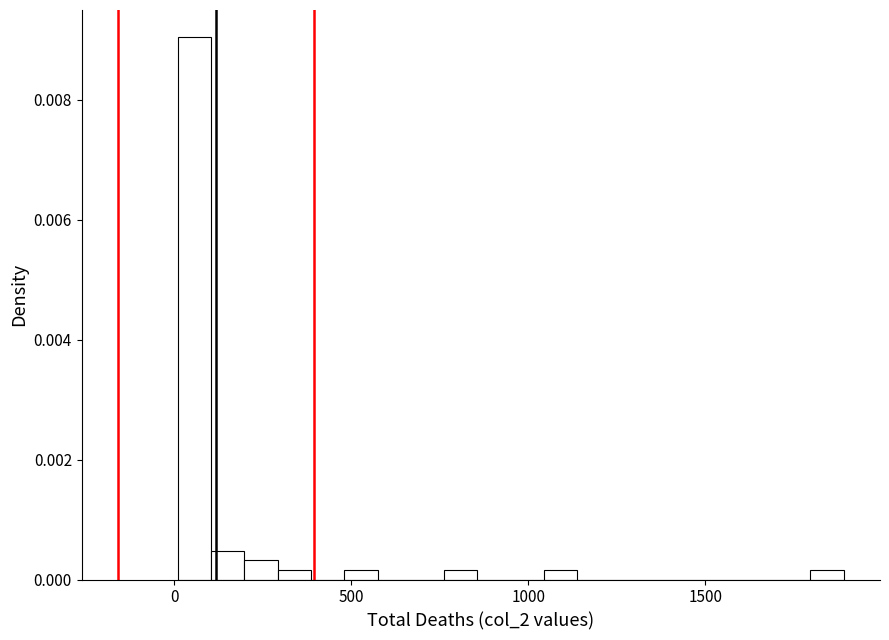

Around what value on the x-axis is the tallest bar? Give the approximate position of its centre, as read against the axis.

50